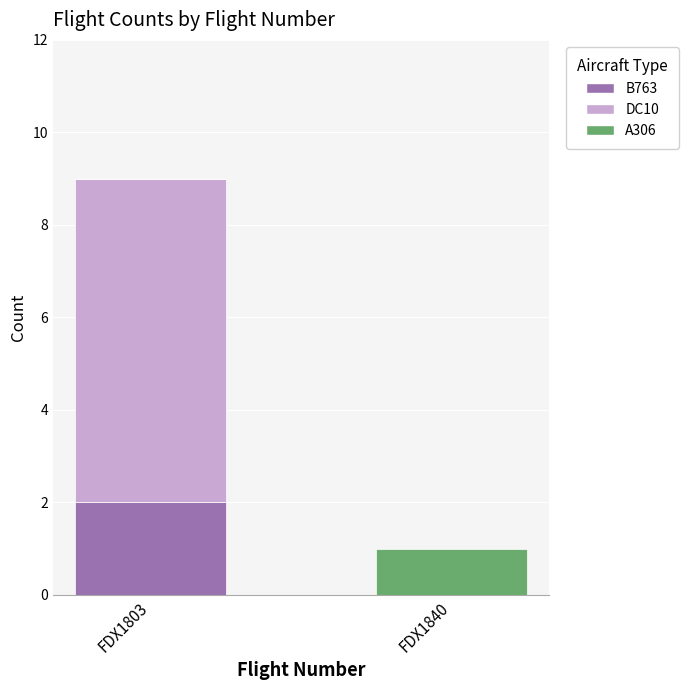

Reading right to left, list the values for the B763 series.

FDX1840=0	FDX1803=2